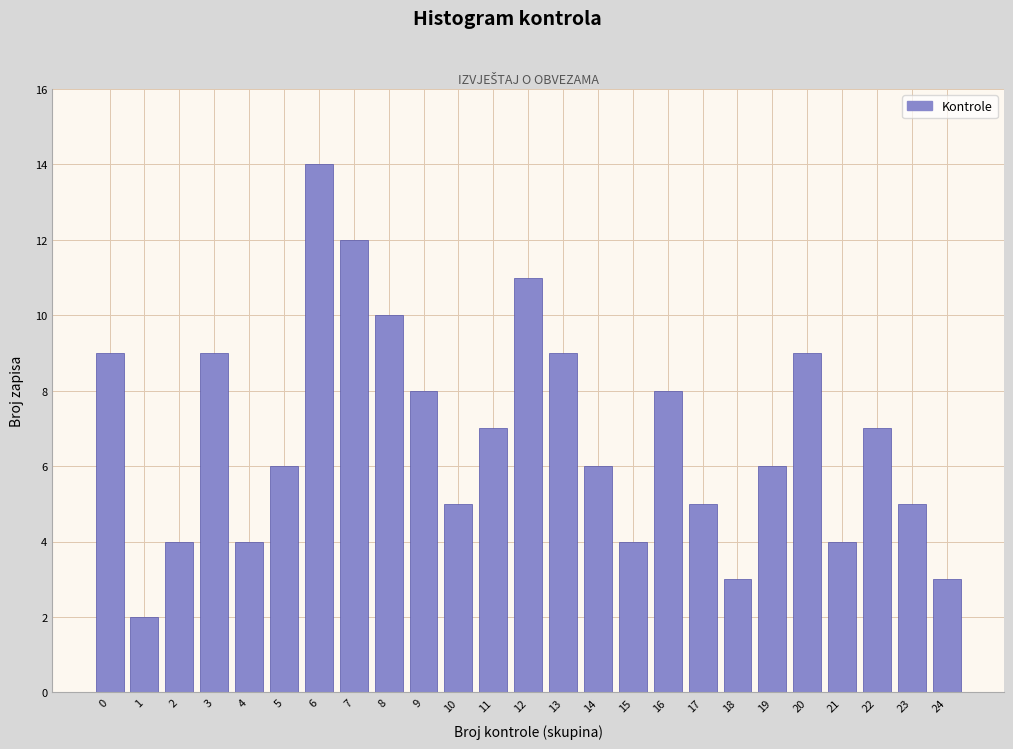

Reading right to left, transcribe all the data shown in this chart.

3	5	7	4	9	6	3	5	8	4	6	9	11	7	5	8	10	12	14	6	4	9	4	2	9